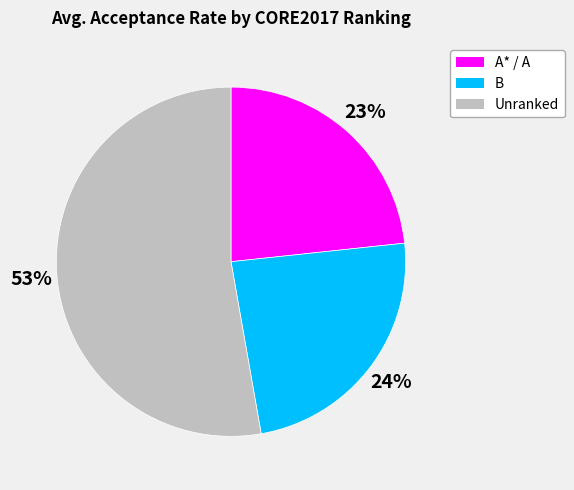

To the nearest percent, what is the average slice percentage?

33%